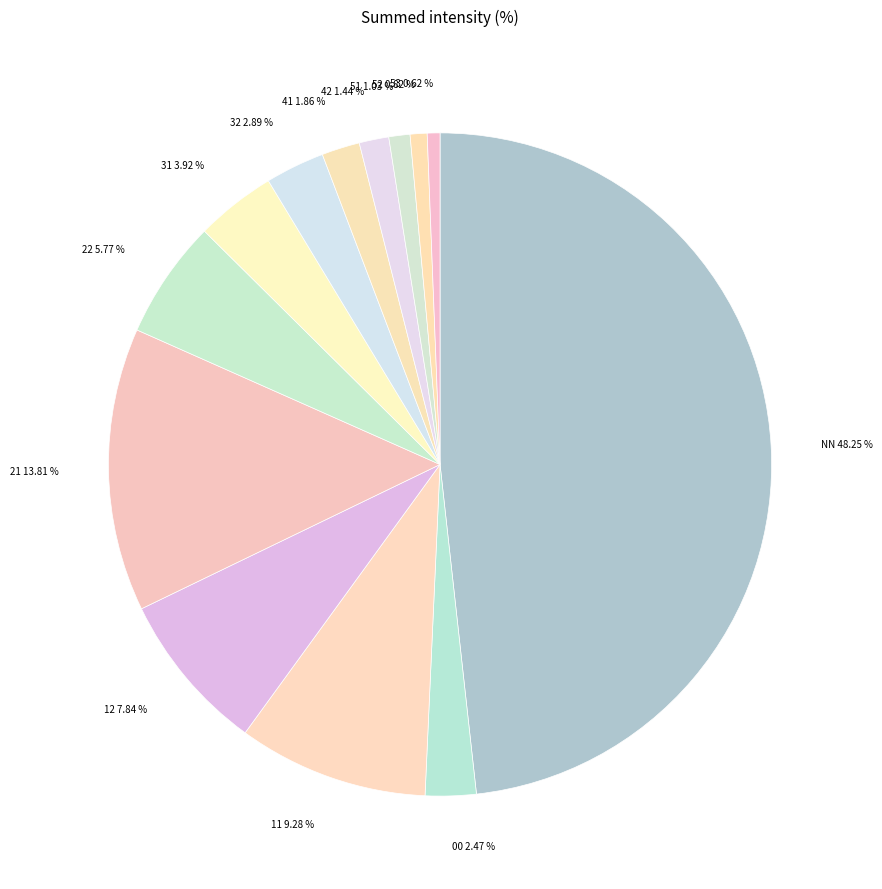

How many segments does this pie chart have?

13